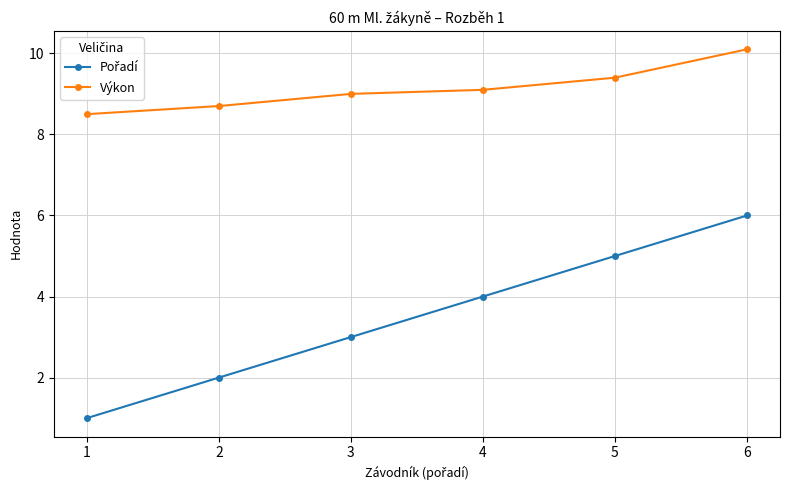

What is the difference between the Výkon values at 5 and 4?

0.3